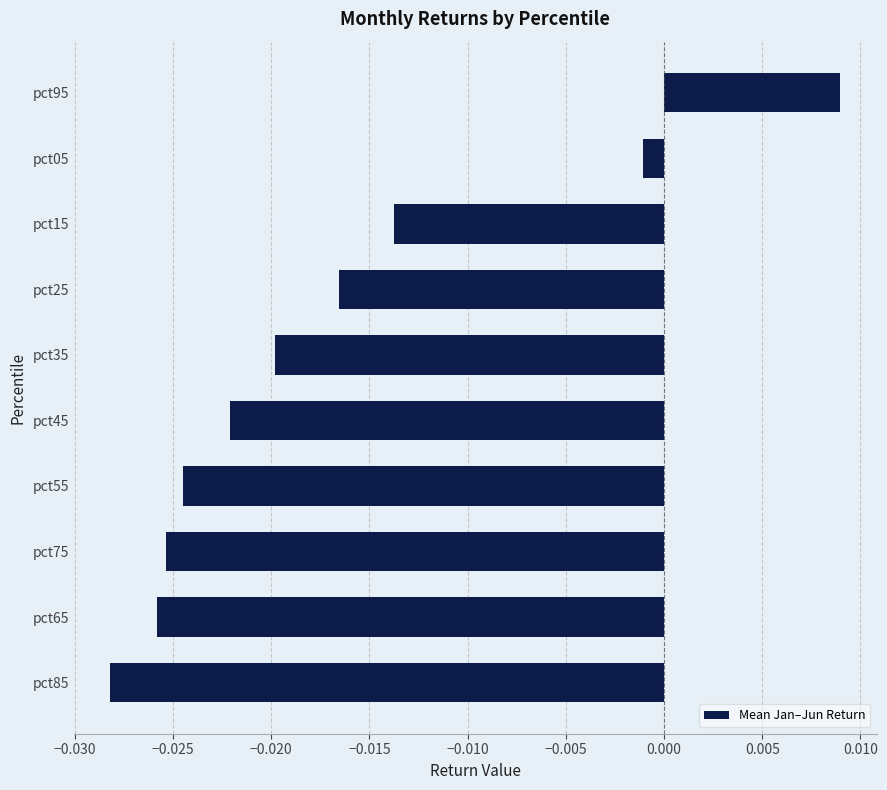

Does the chart contain any negative values?

Yes